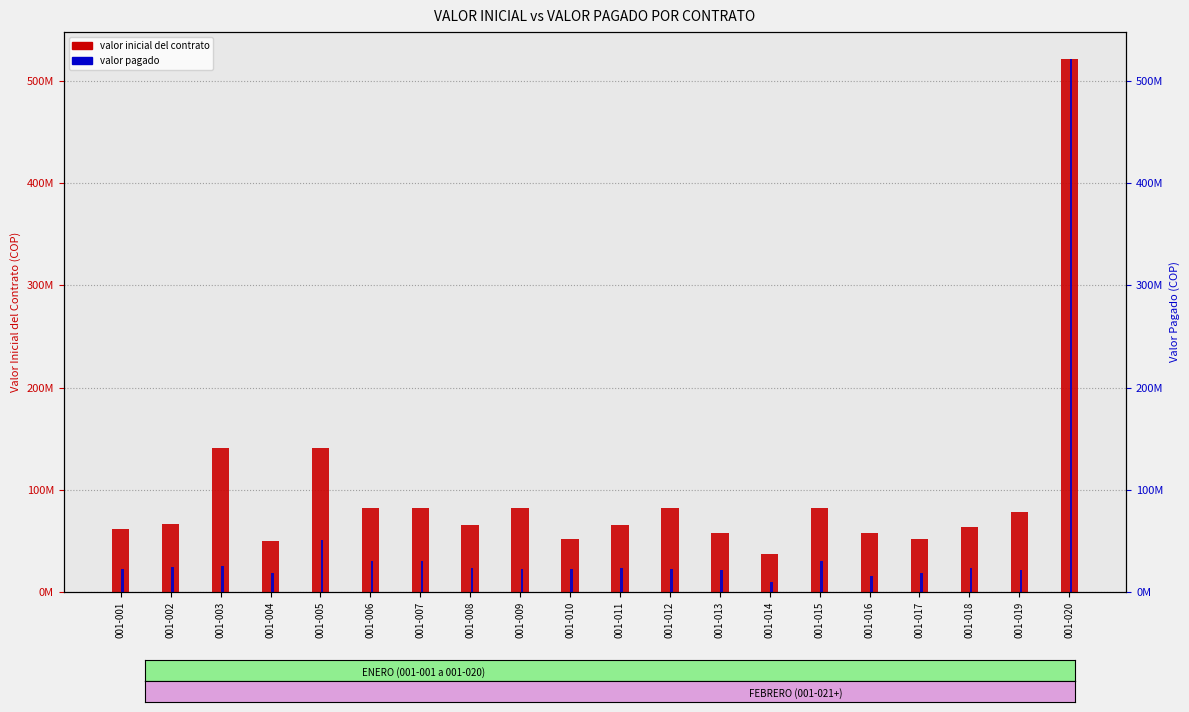

At which category does the chart reach its minimum across all series?

001-014